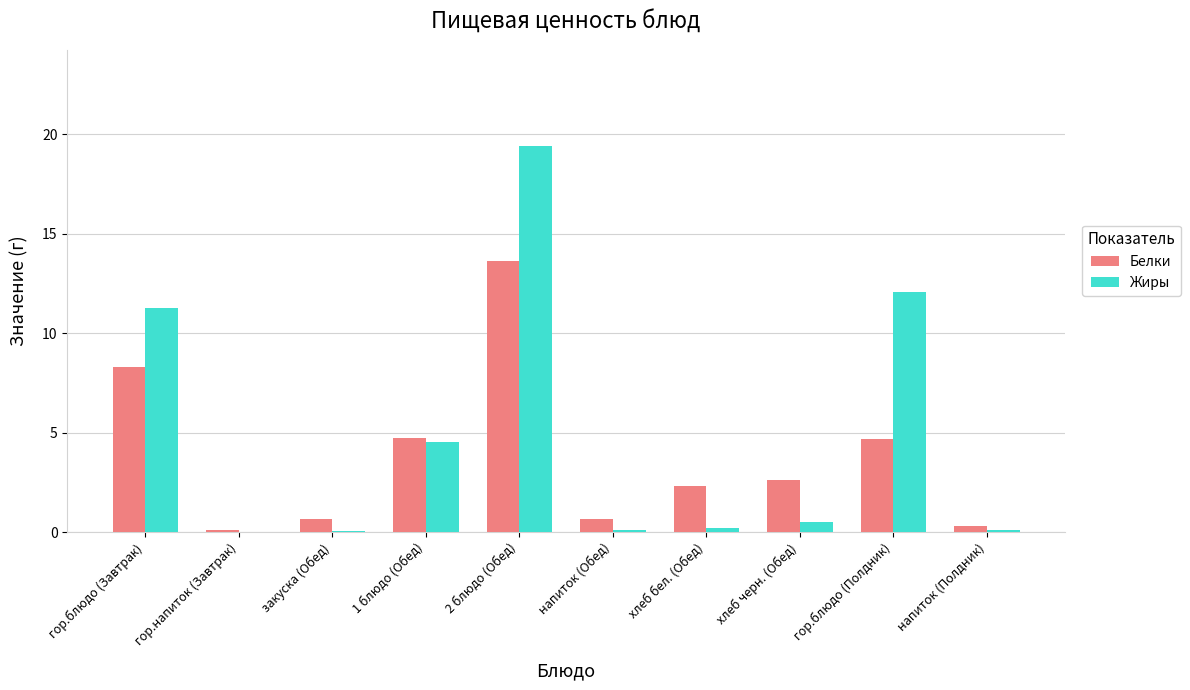

How many values in the Белки series exceed 2?

6